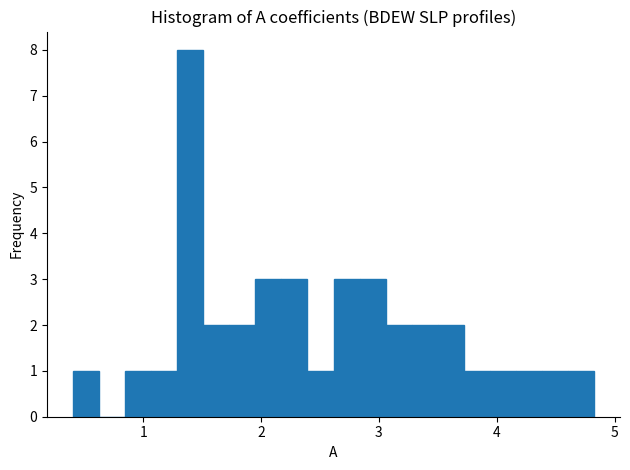

Around what value on the x-axis is the tallest bar? Give the approximate position of its centre, as read against the axis.

1.4